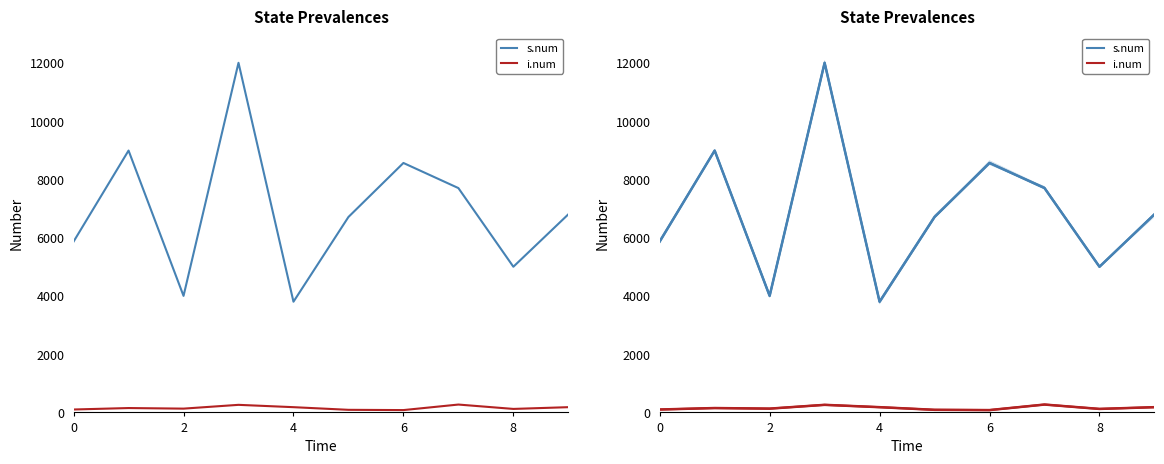

How many interior local valleys does the 销售套数 series have?

3